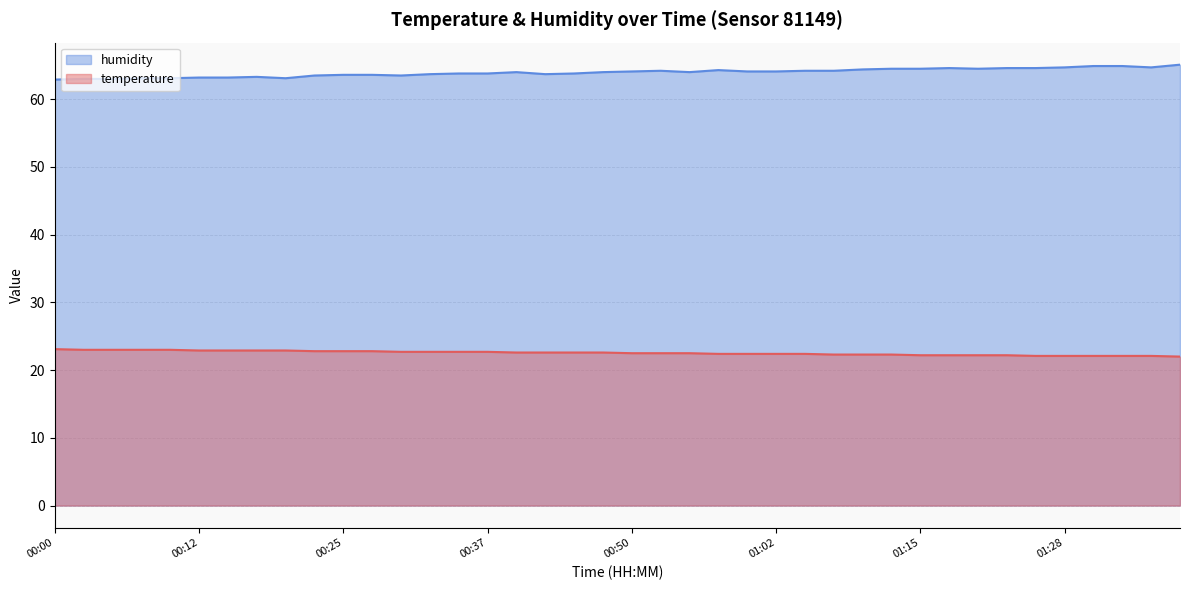

What is the maximum value for temperature?

23.1